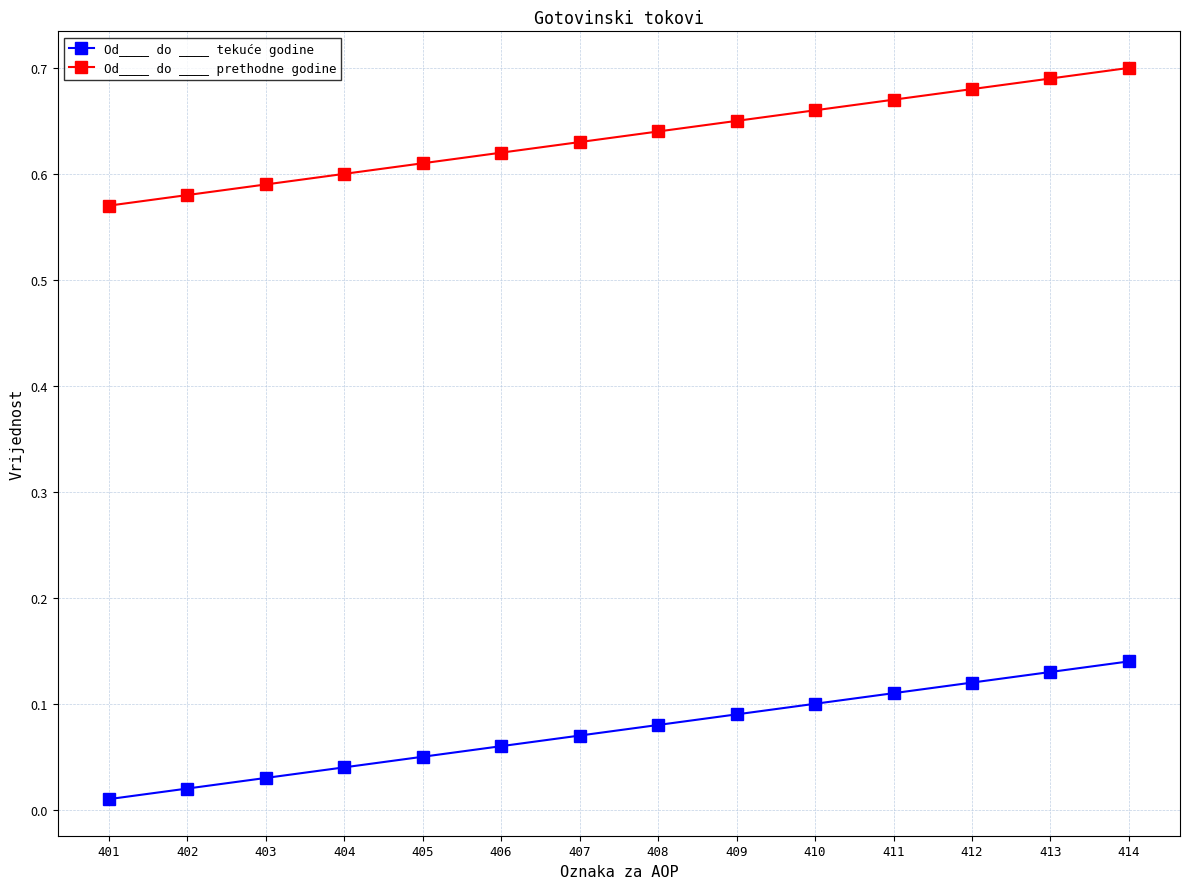

Which series has the largest total across all categories?

Od____ do ____ prethodne godine